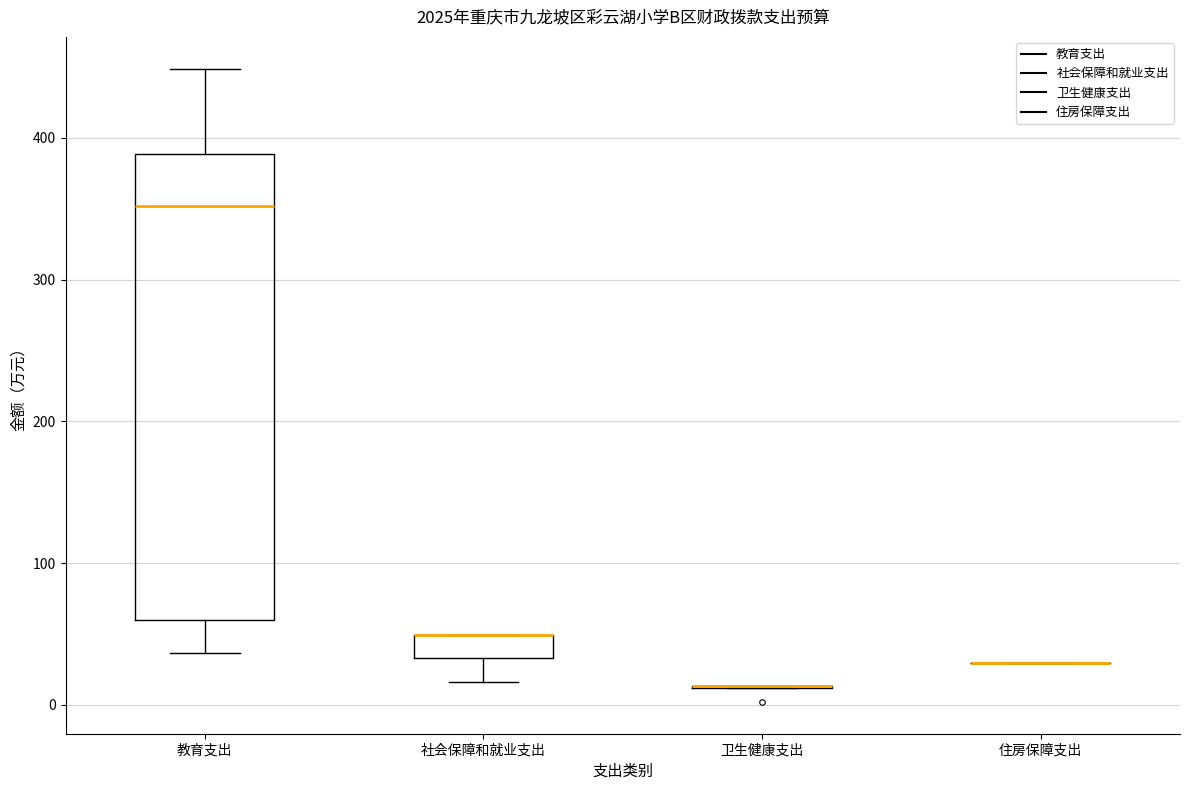

Comparing the boxes themselves (not the whiskers), which one is the tallest?

教育支出